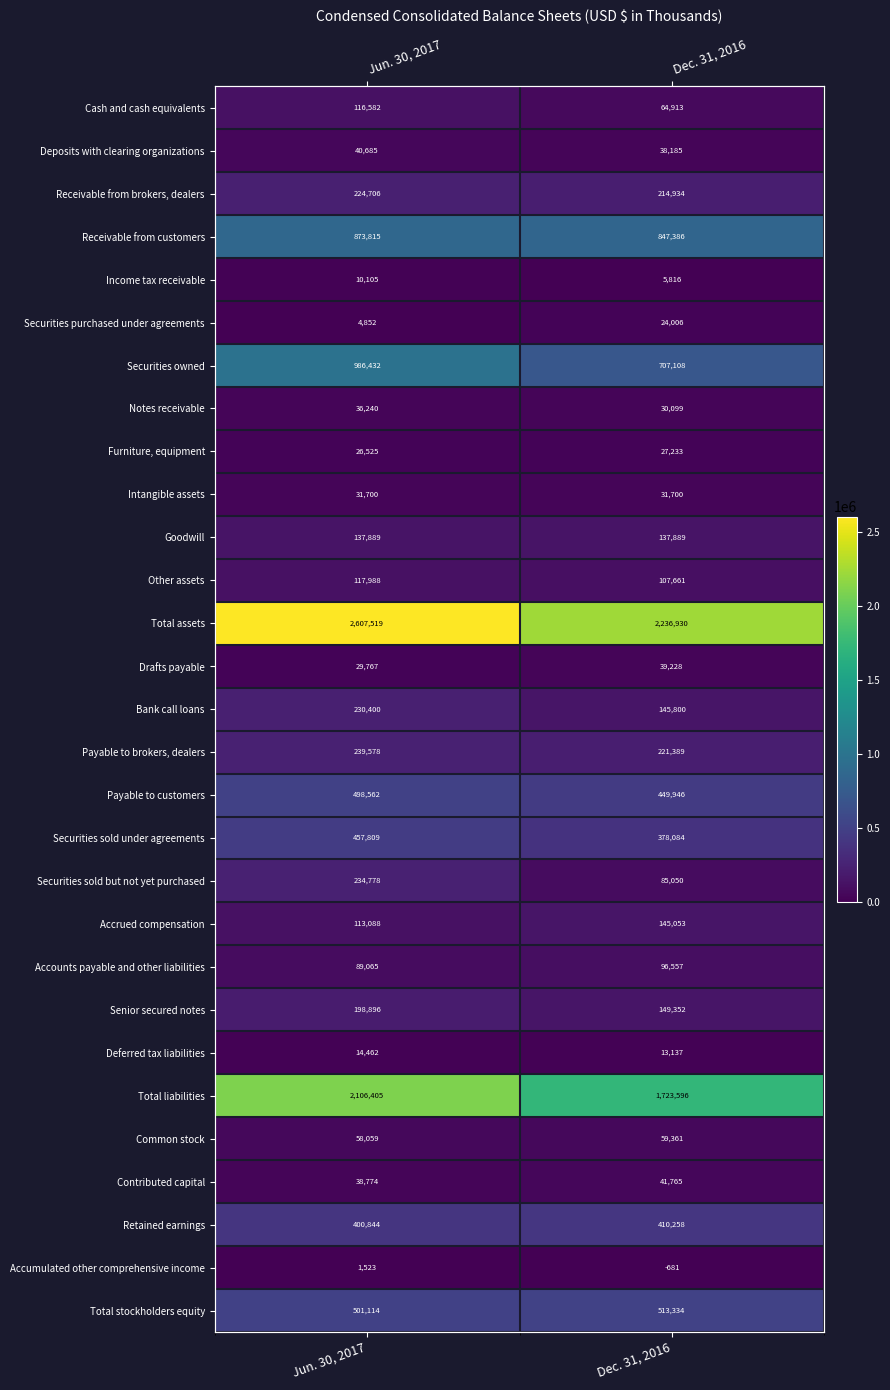

List the series in order of their peak value, lowest first.

Accumulated other comprehensive income, Income tax receivable, Deferred tax liabilities, Securities purchased under agreements, Furniture, equipment, Intangible assets, Notes receivable, Drafts payable, Deposits with clearing organizations, Contributed capital, Common stock, Accounts payable and other liabilities, Cash and cash equivalents, Other assets, Goodwill, Accrued compensation, Senior secured notes, Receivable from brokers, dealers, Bank call loans, Securities sold but not yet purchased, Payable to brokers, dealers, Retained earnings, Securities sold under agreements, Payable to customers, Total stockholders equity, Receivable from customers, Securities owned, Total liabilities, Total assets